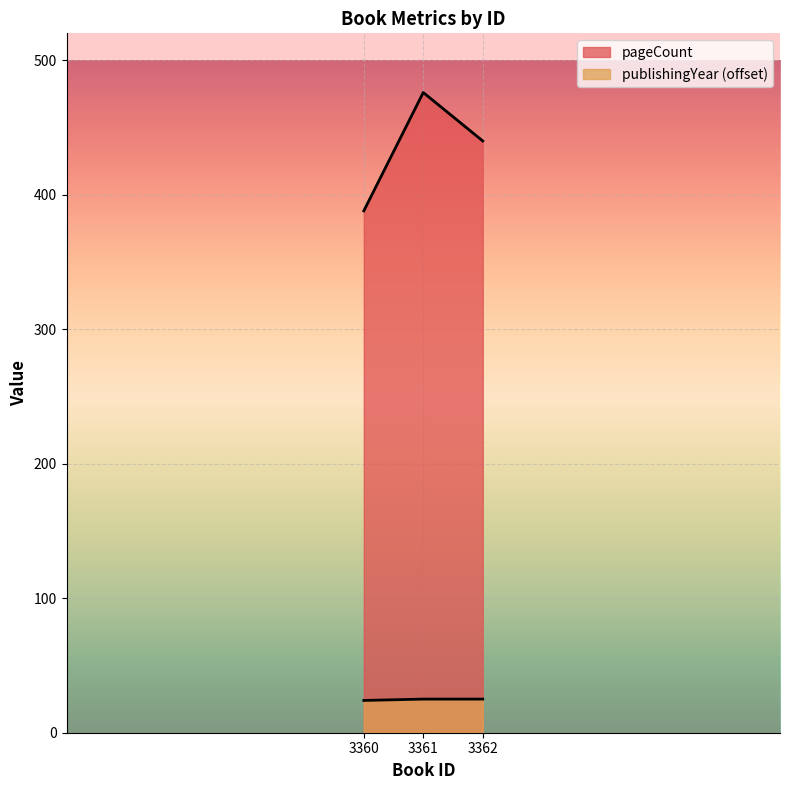

How many lines are shown in the chart?

2